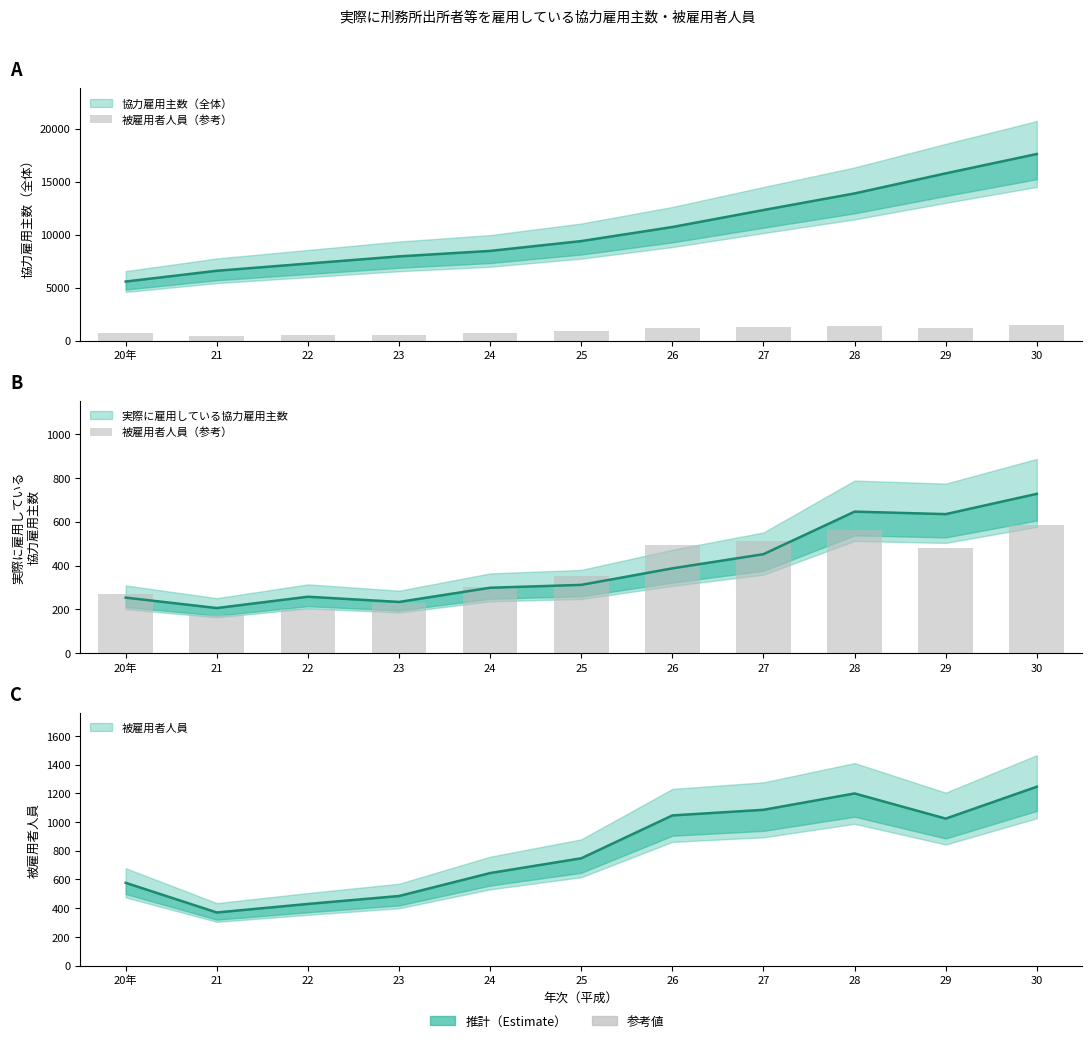

What is the sum of the values at 21 and 29?

655.6